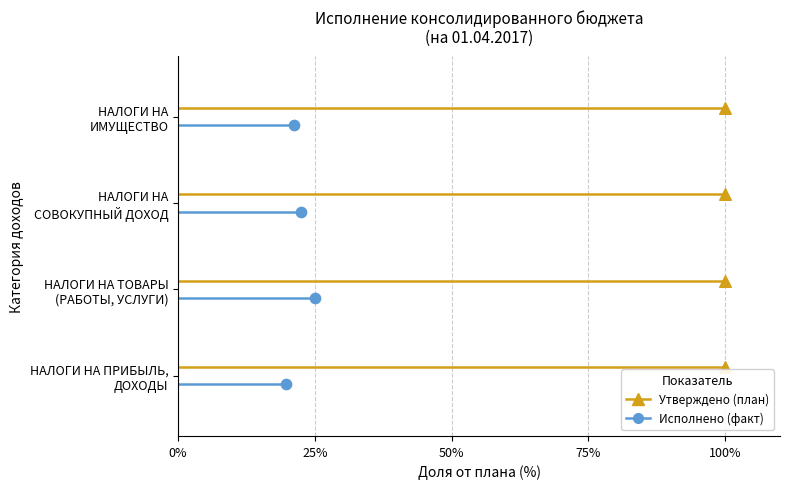

Is the value of Исполнено (факт) at 25% greater than the value of Утверждено (план) at 0%?

No